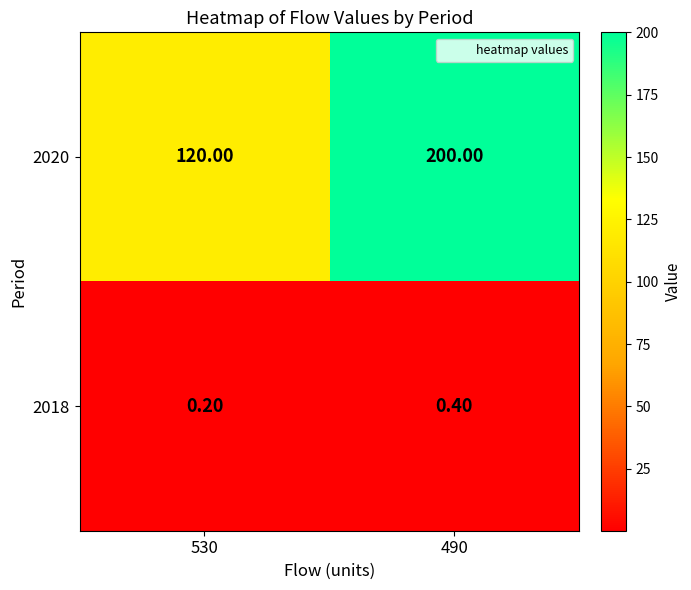

What is the average value of the 2018 series?

0.3